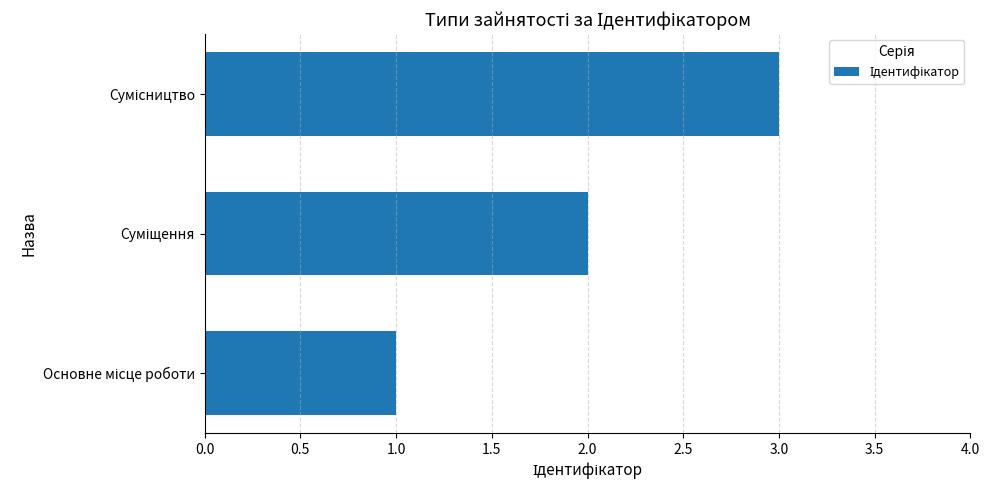

What is the sum of all values?

6